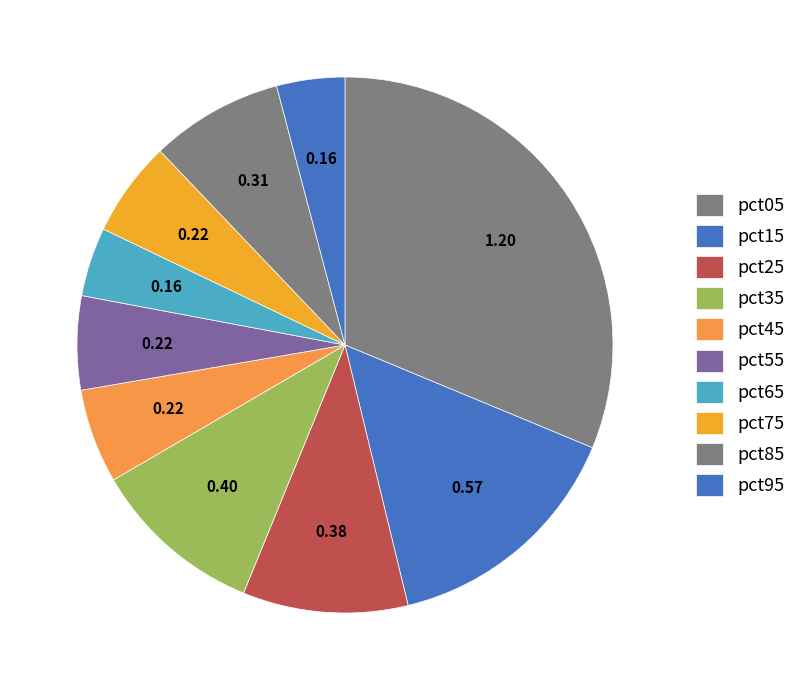

How many slices are in this pie chart?

10